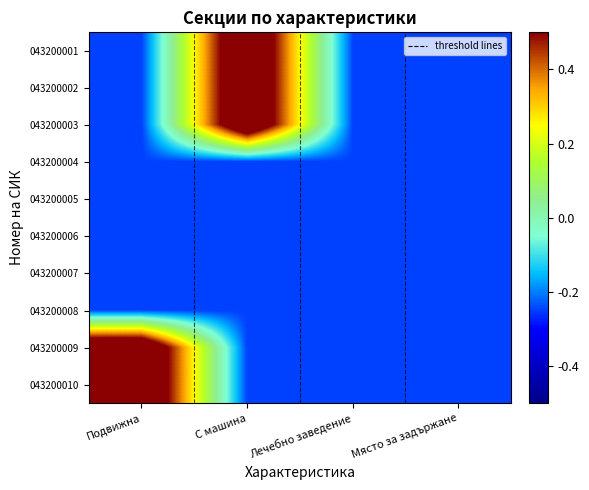

Between Подвижна and Място за задържане, which series saw the biggest shift?

043200009